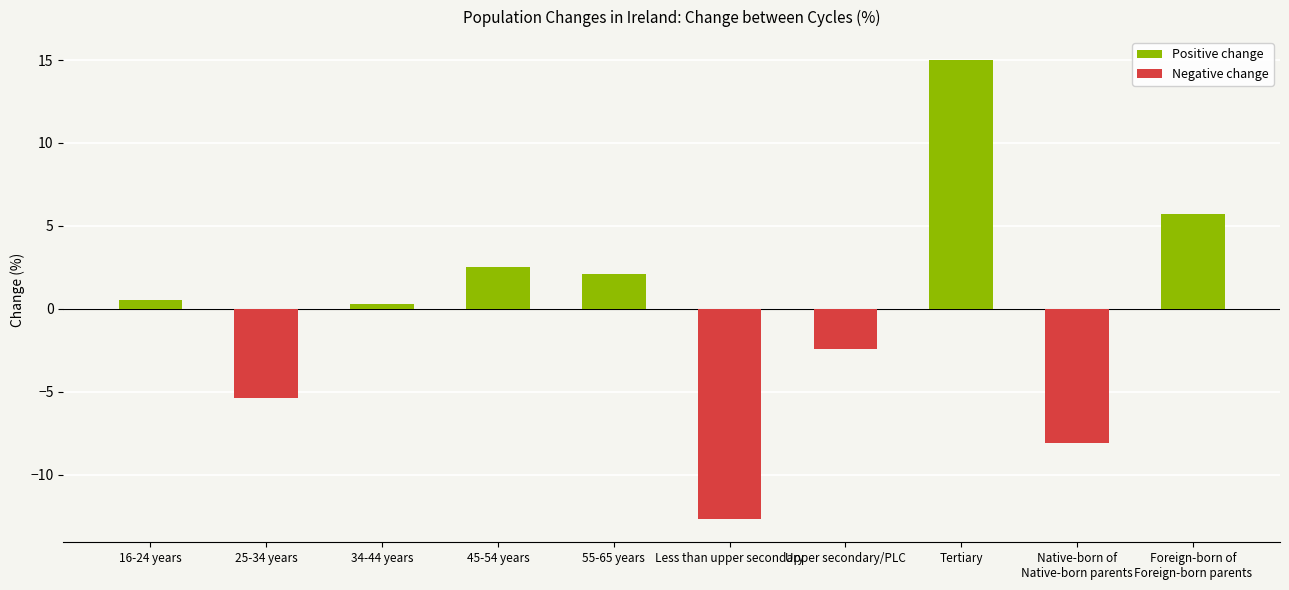

What position from the right is Less than upper secondary?

5